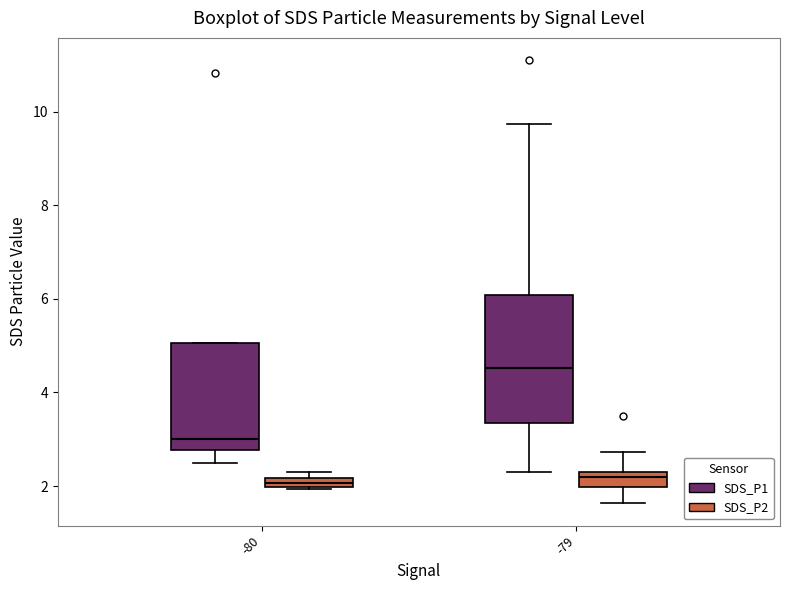

Where does the lower whisker of the box for -80 (SDS_P1) end on the y-axis? The values are not printed on the chart, so give them approximately, as read against the axis.

2.6